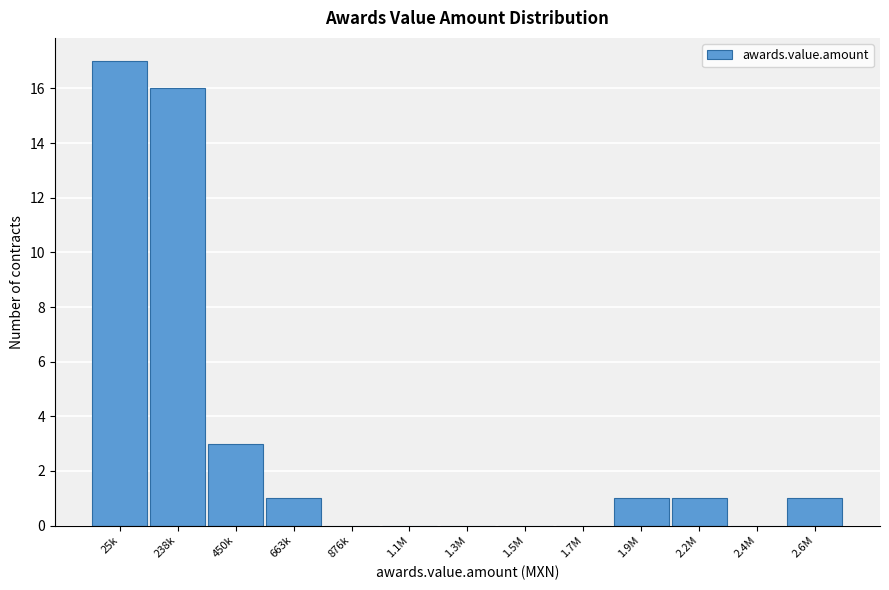

Reading right to left, list all the values displayed in this chart.

2.6M=1	2.4M=0	2.2M=1	1.9M=1	1.7M=0	1.5M=0	1.3M=0	1.1M=0	876k=0	663k=1	450k=3	238k=16	25k=17